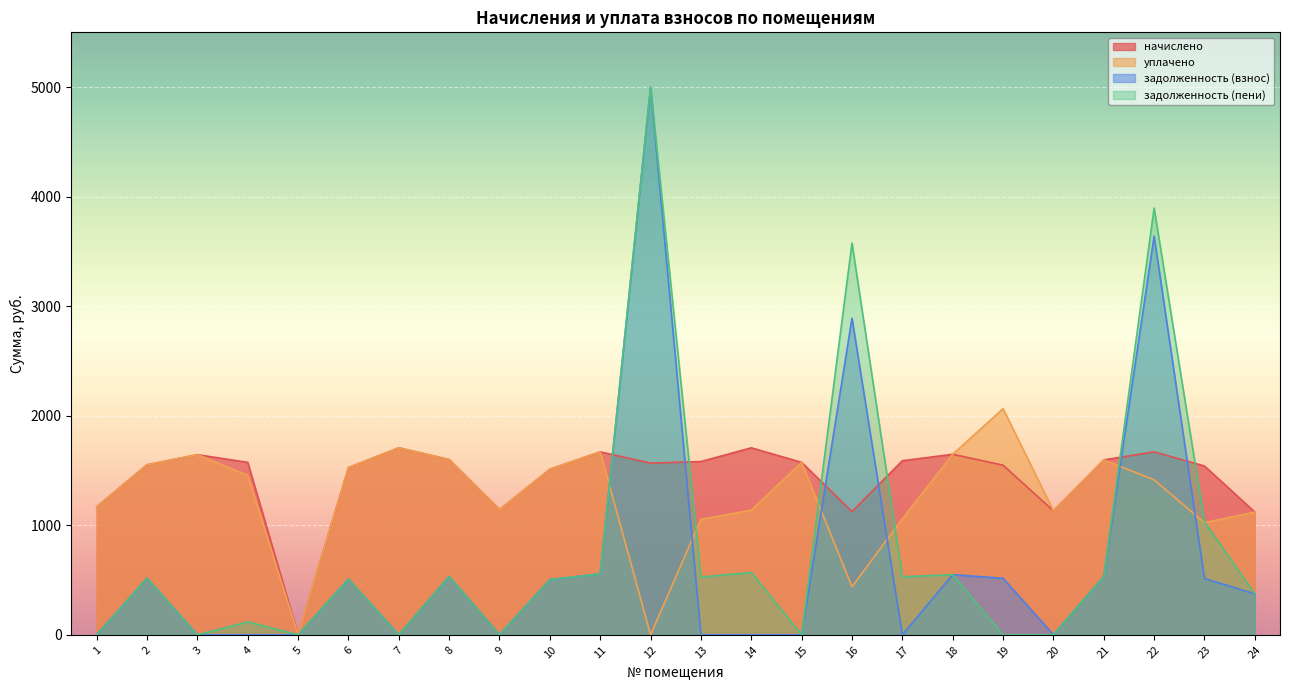

How many data points in начислено are above 1574?

12